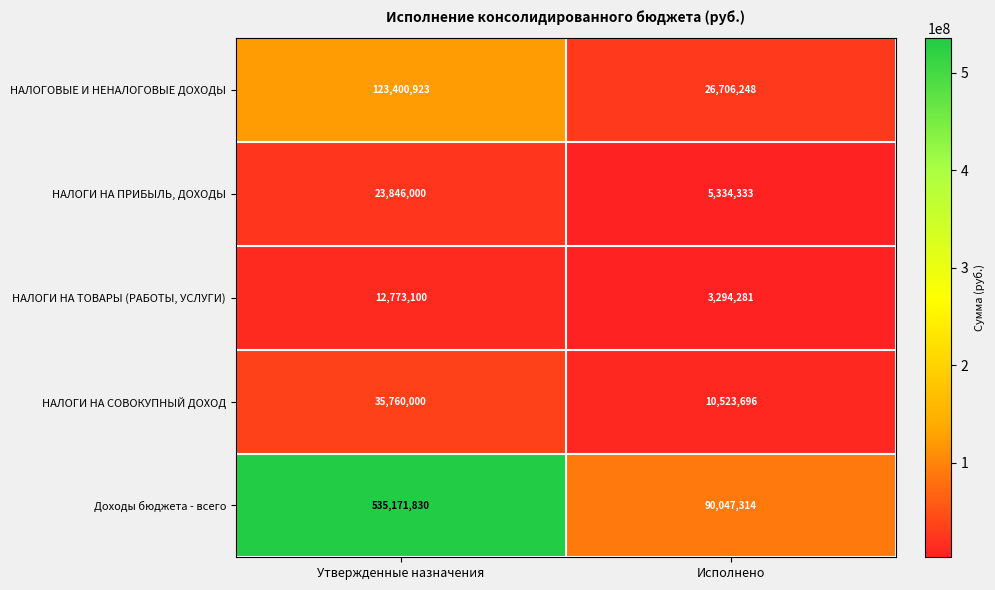

List the series in order of their peak value, highest first.

Доходы бюджета - всего, НАЛОГОВЫЕ И НЕНАЛОГОВЫЕ ДОХОДЫ, НАЛОГИ НА СОВОКУПНЫЙ ДОХОД, НАЛОГИ НА ПРИБЫЛЬ, ДОХОДЫ, НАЛОГИ НА ТОВАРЫ (РАБОТЫ, УСЛУГИ)